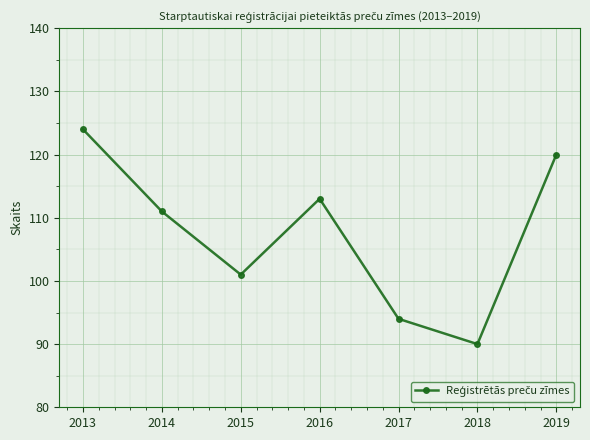

Which label corresponds to the largest value in the chart?

2013